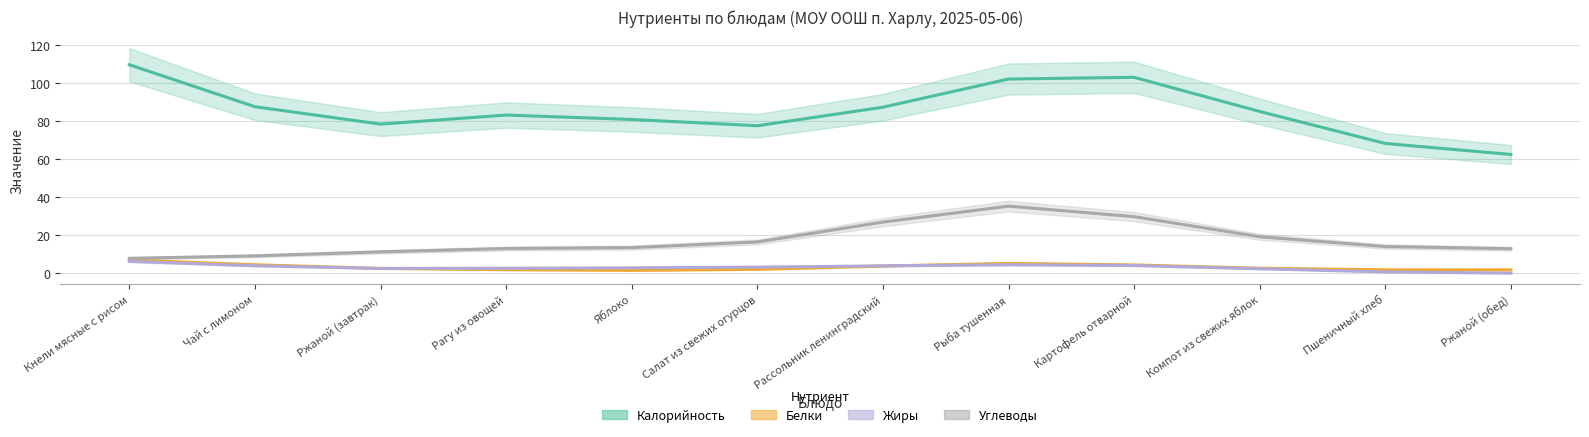

Rank the series at Рассольник ленинградский from lowest to highest value.

Белки, Жиры, Углеводы, Калорийность